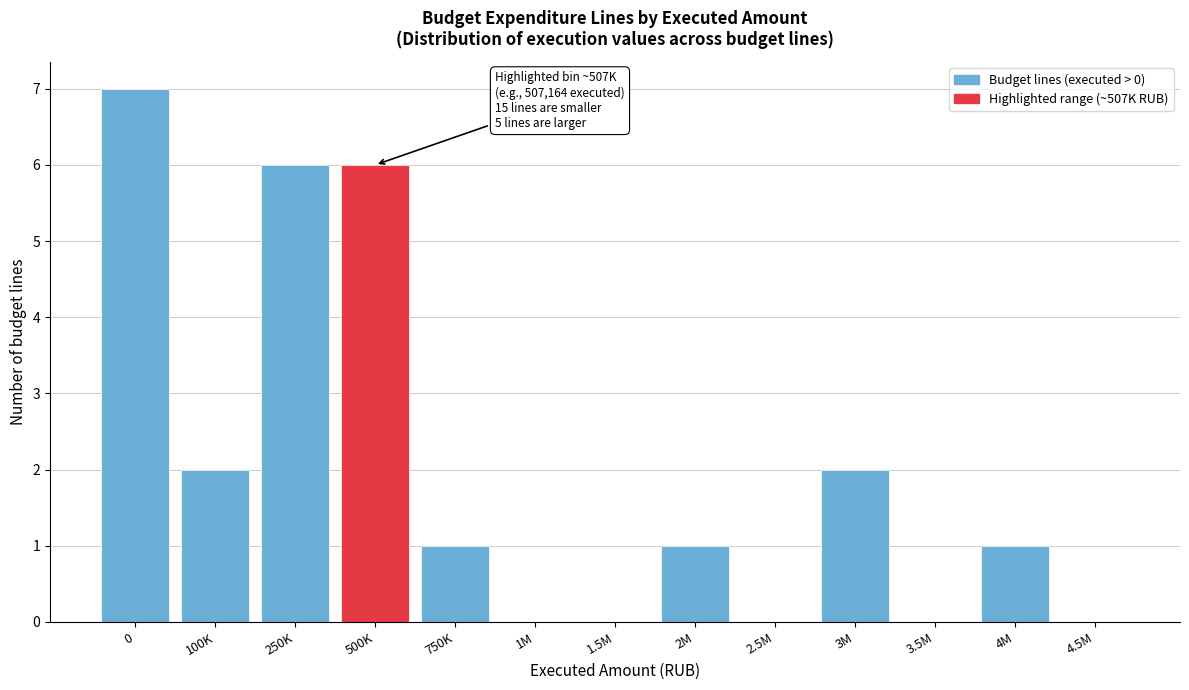

Reading left to right, list all the values displayed in this chart.

0=7	100K=2	250K=6	500K=6	750K=1	1M=0	1.5M=0	2M=1	2.5M=0	3M=2	3.5M=0	4M=1	4.5M=0